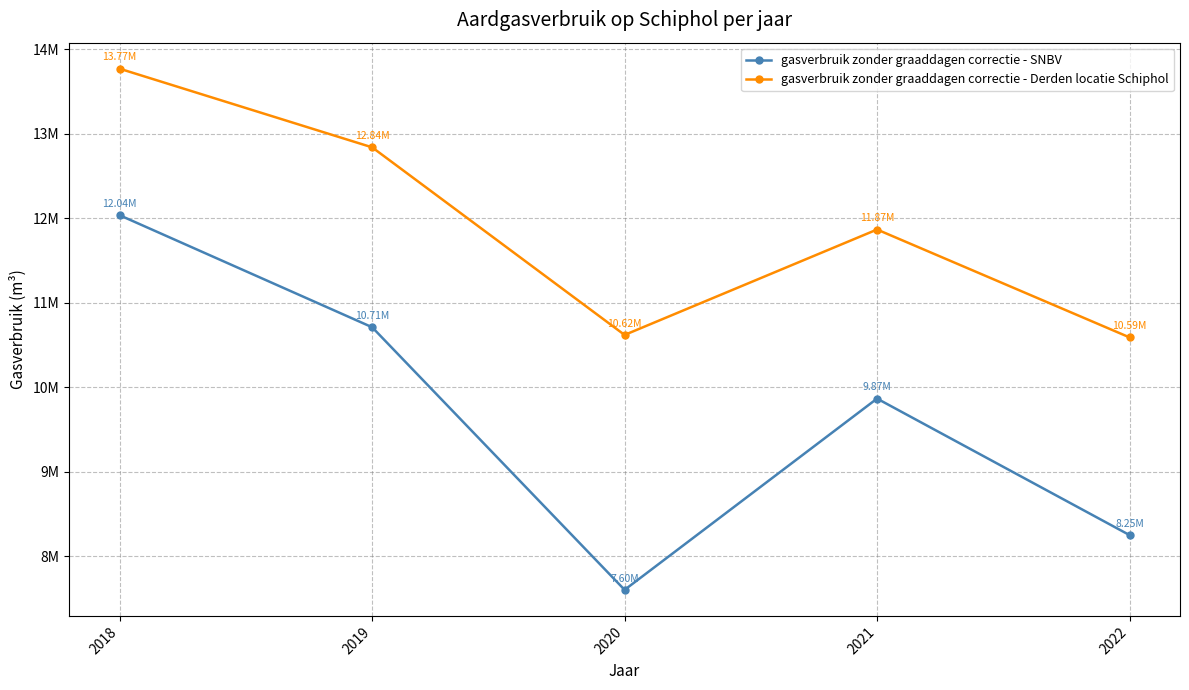

List the series in order of their overall mean, lowest first.

gasverbruik zonder graaddagen correctie - SNBV, gasverbruik zonder graaddagen correctie - Derden locatie Schiphol